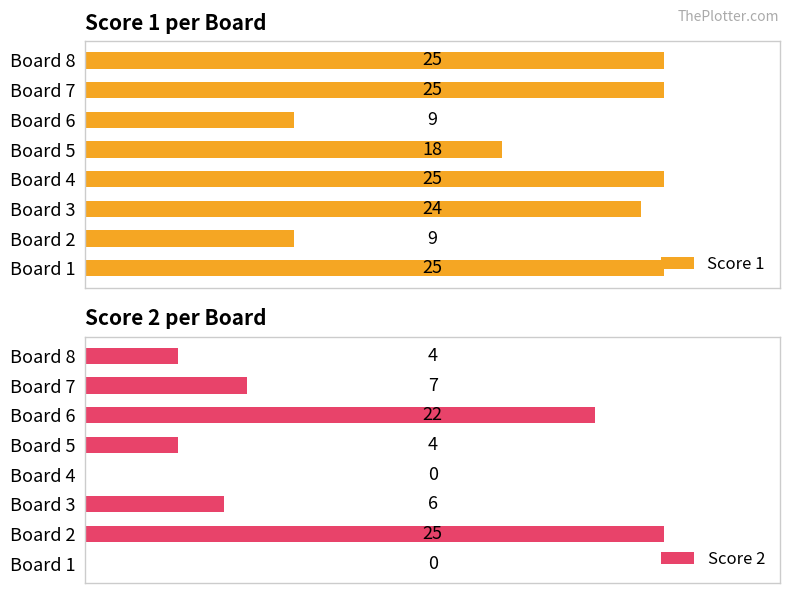

Rank the series by their average value, from highest to lowest.

Score 1, Score 2